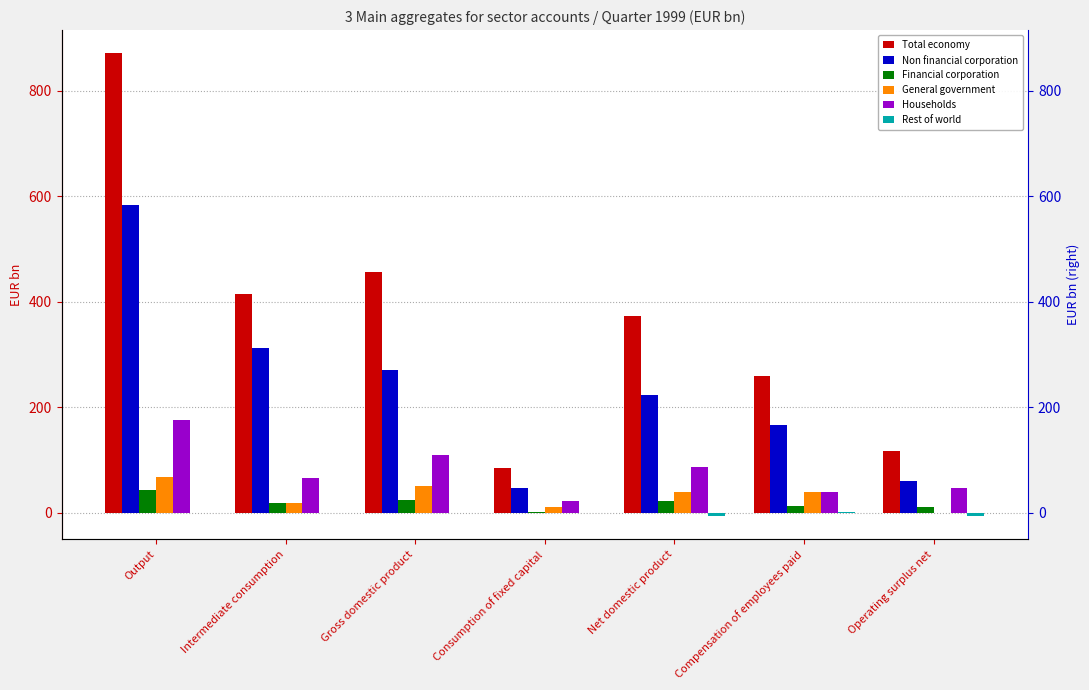

How many bars are there in total?

42